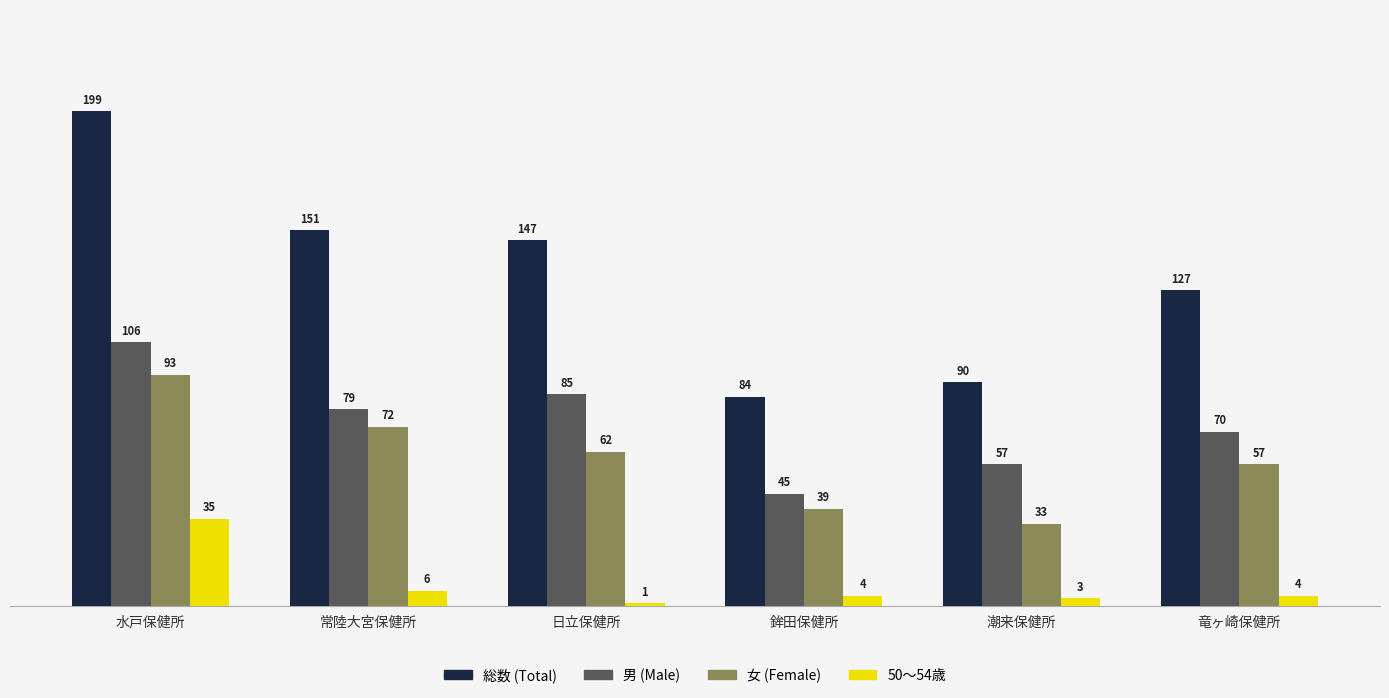

What is the greatest value displayed?

199